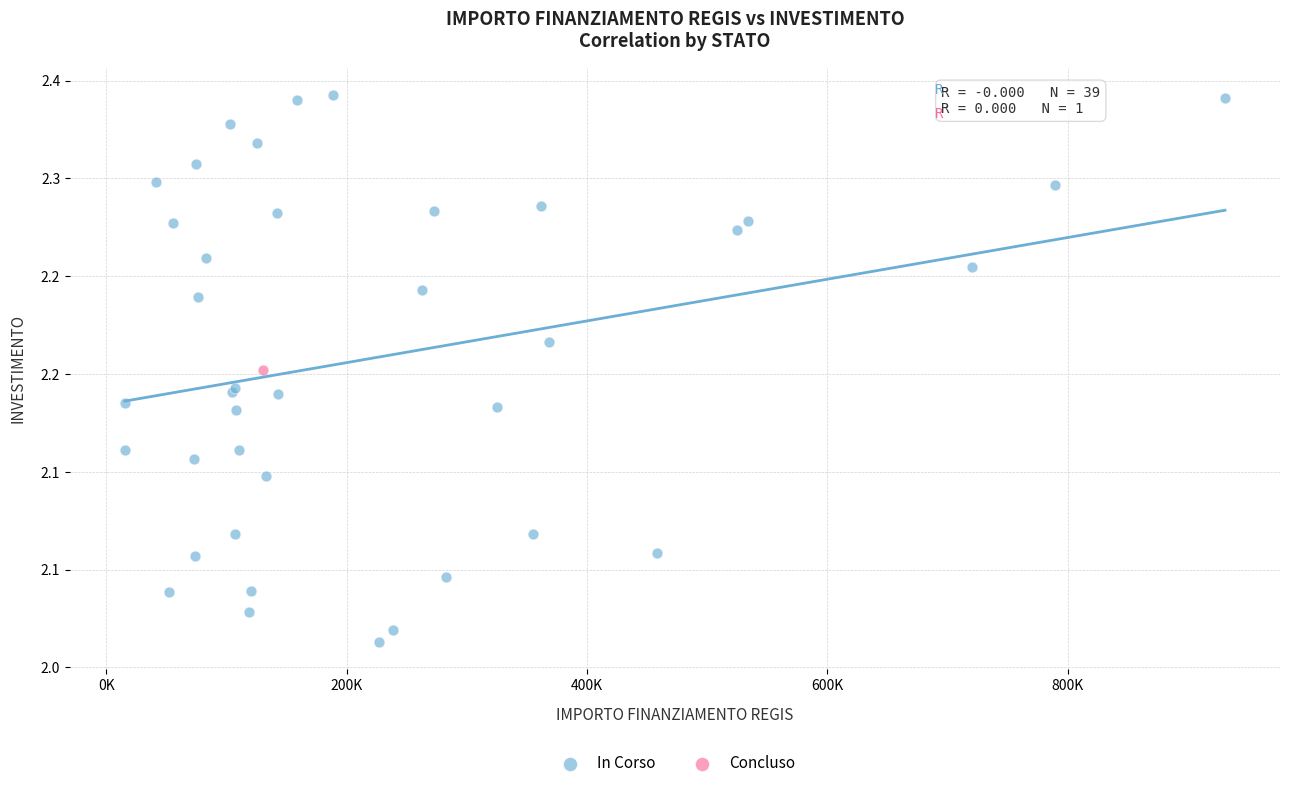

What are all the series names shown in the legend?

In Corso, Concluso